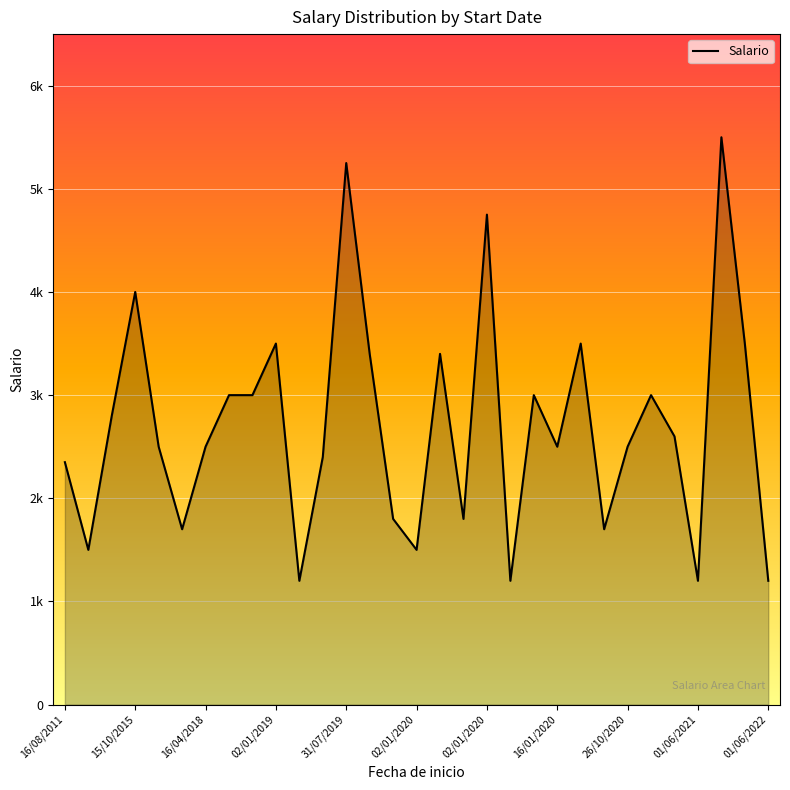

Does the chart display data point markers on the line(s)?

No